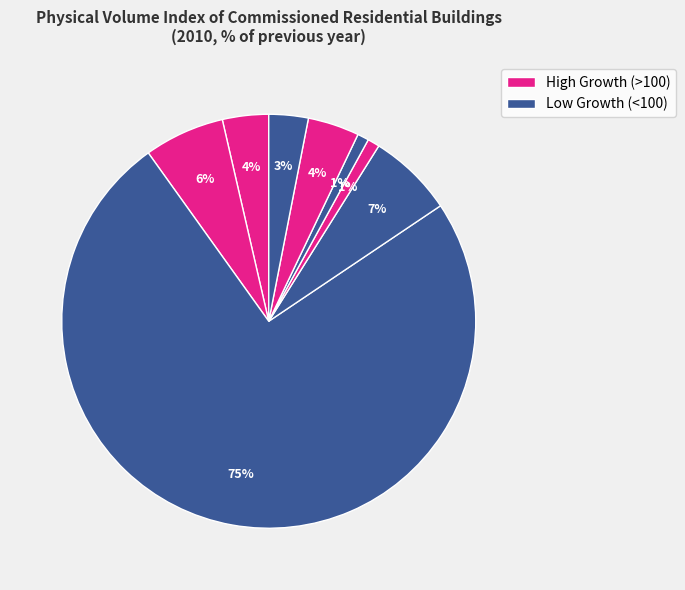

How many segments does this pie chart have?

8